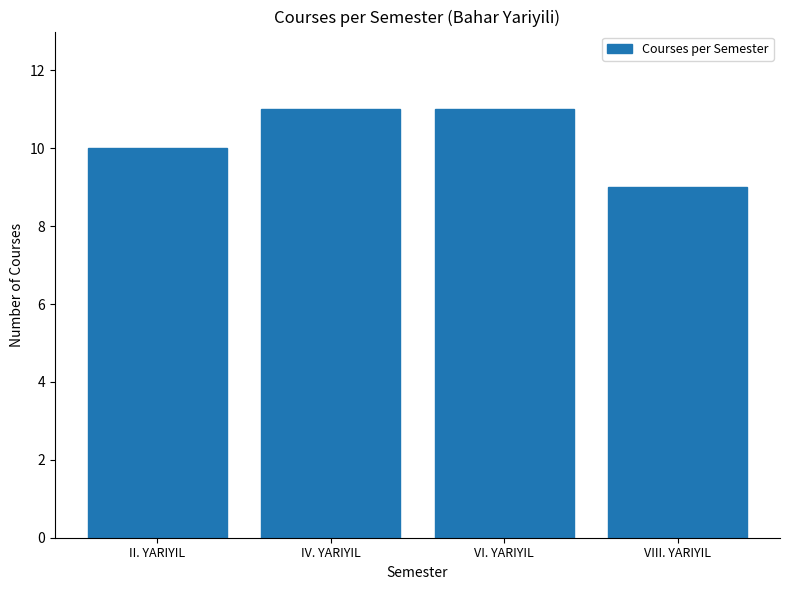

Reading right to left, extract all data points from this chart.

VIII. YARIYIL=9	VI. YARIYIL=11	IV. YARIYIL=11	II. YARIYIL=10